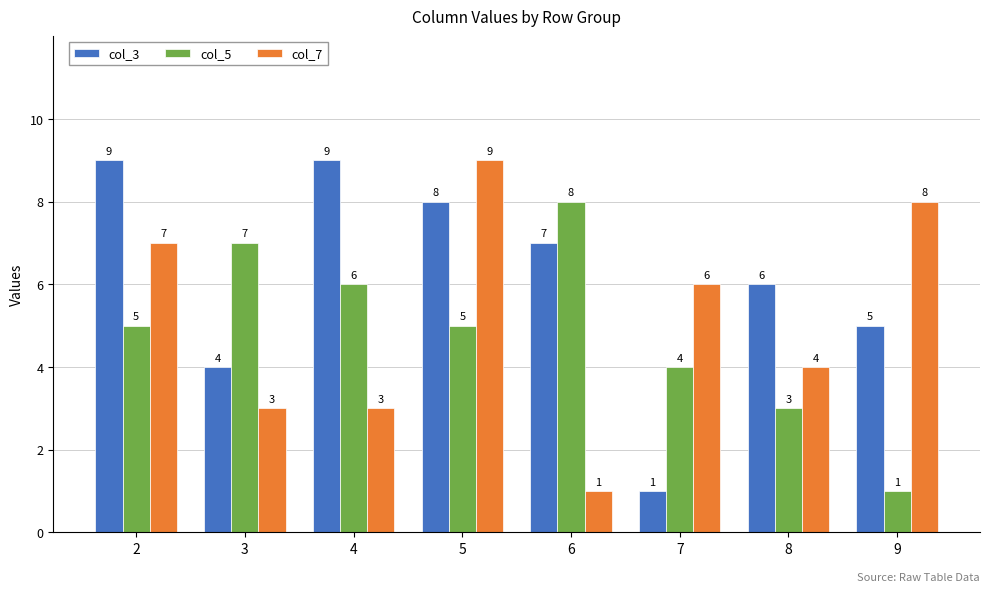

Which series changed the most between 2 and 7?

col_3